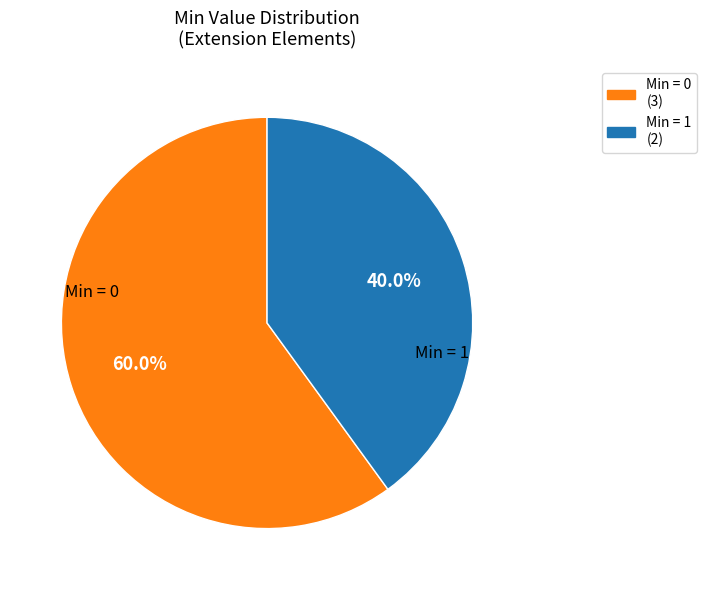

Is there a majority slice in this chart?

Yes